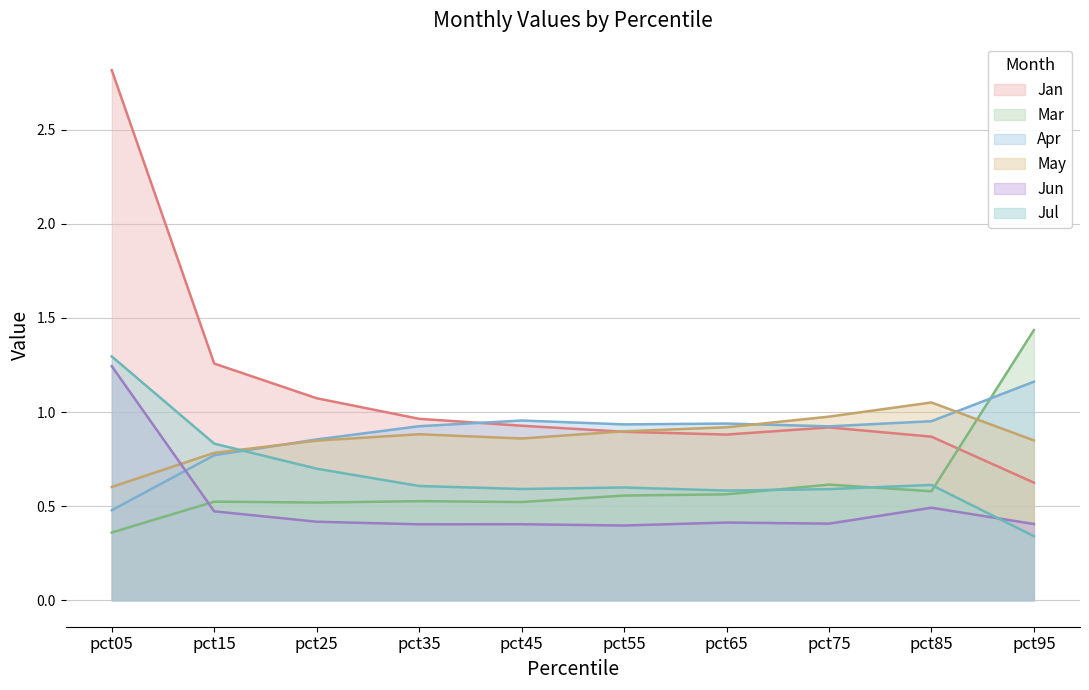

How many times do Jul and Jun cross each other?

1